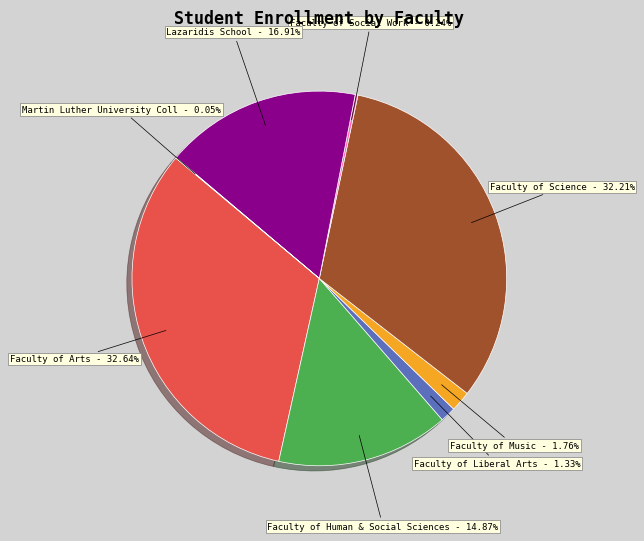

Is there any slice that represents more than half of the pie?

No